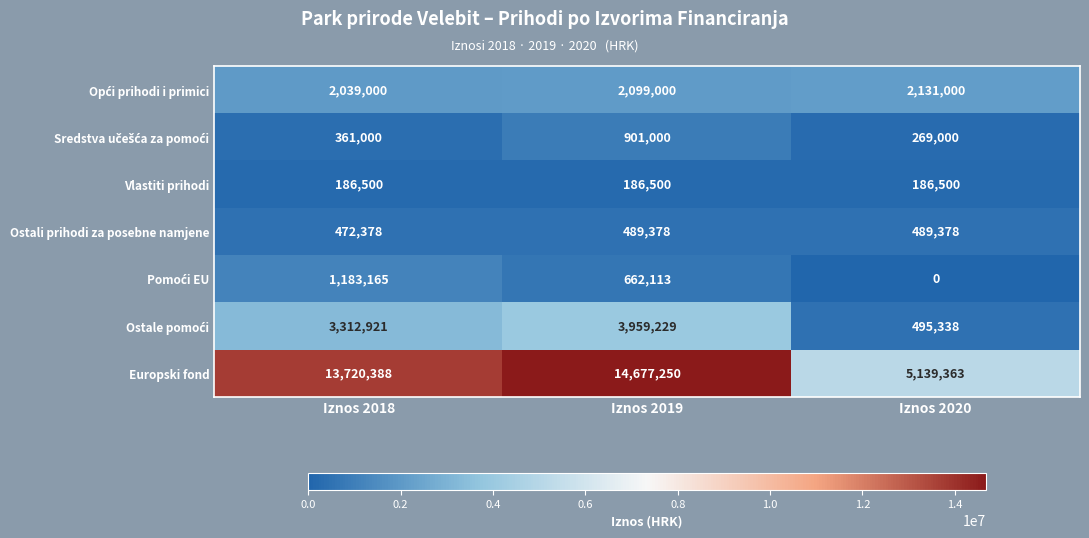

What is the sum of all Europski fond values?

33537001